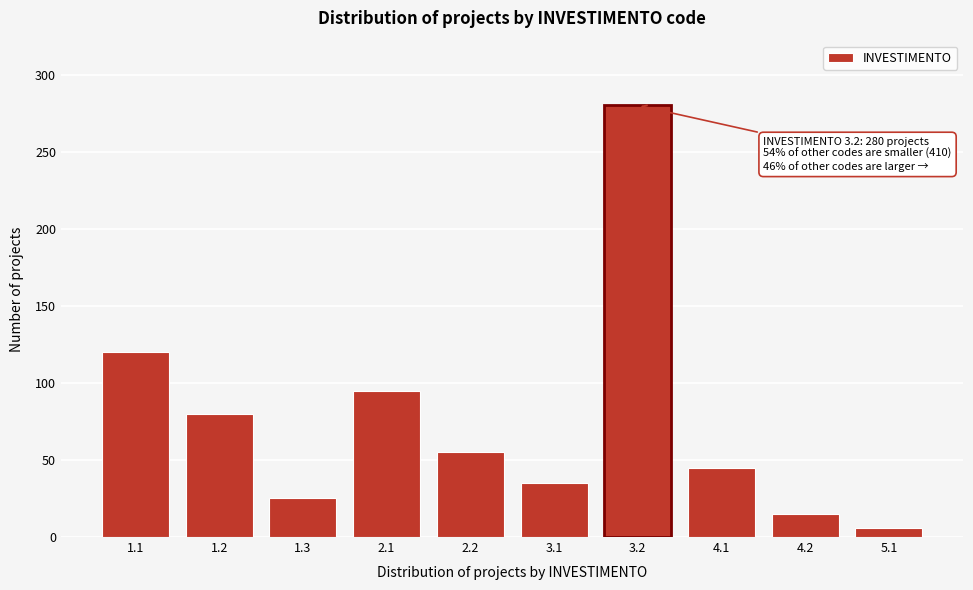

Reading left to right, list all the values displayed in this chart.

120	80	25	95	55	35	280	45	15	6